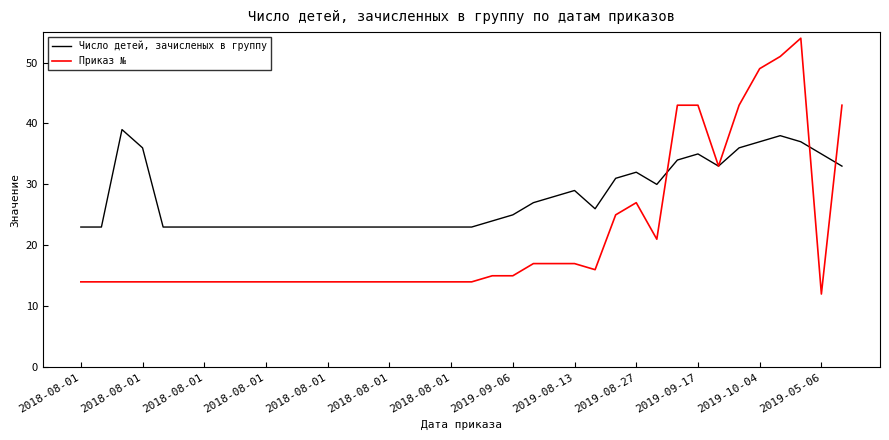

What is the highest value of the Приказ № series?

54